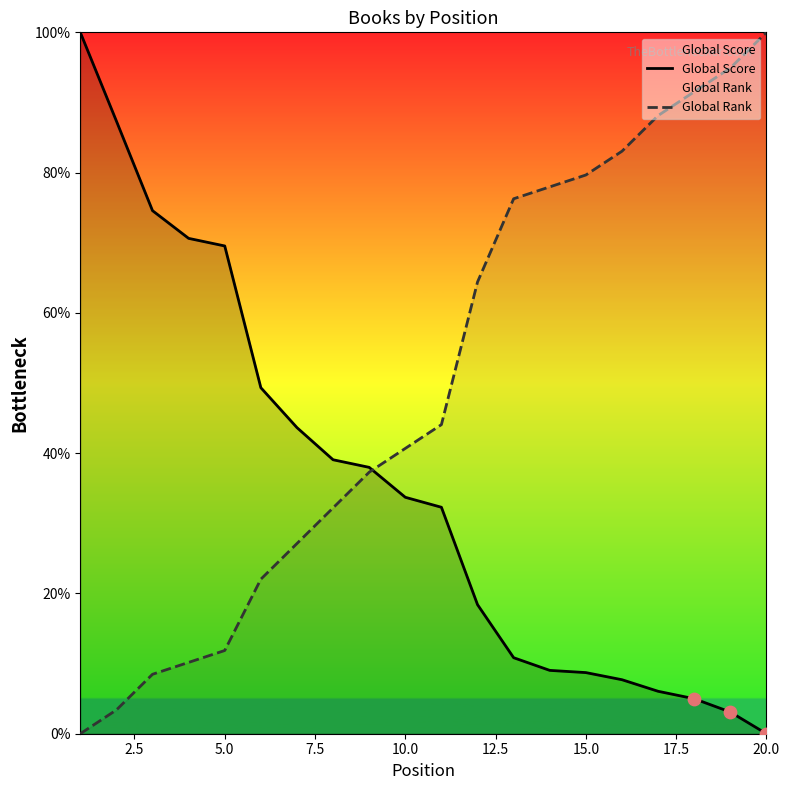

Which series has the largest total across all categories?

Global Rank